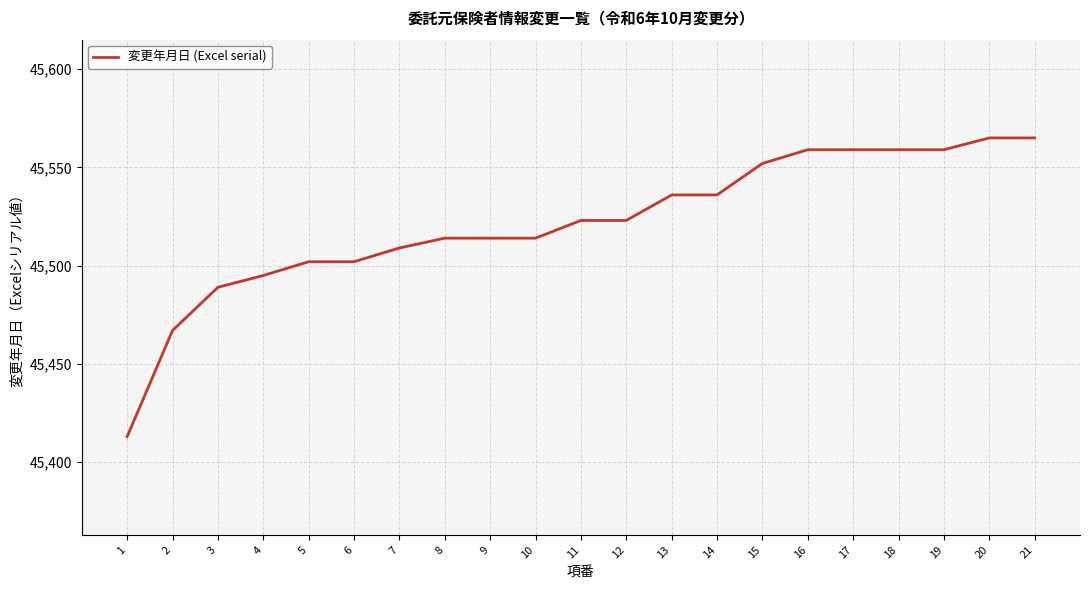

Reading right to left, transcribe all the data shown in this chart.

45565	45565	45559	45559	45559	45559	45552	45536	45536	45523	45523	45514	45514	45514	45509	45502	45502	45495	45489	45467	45413